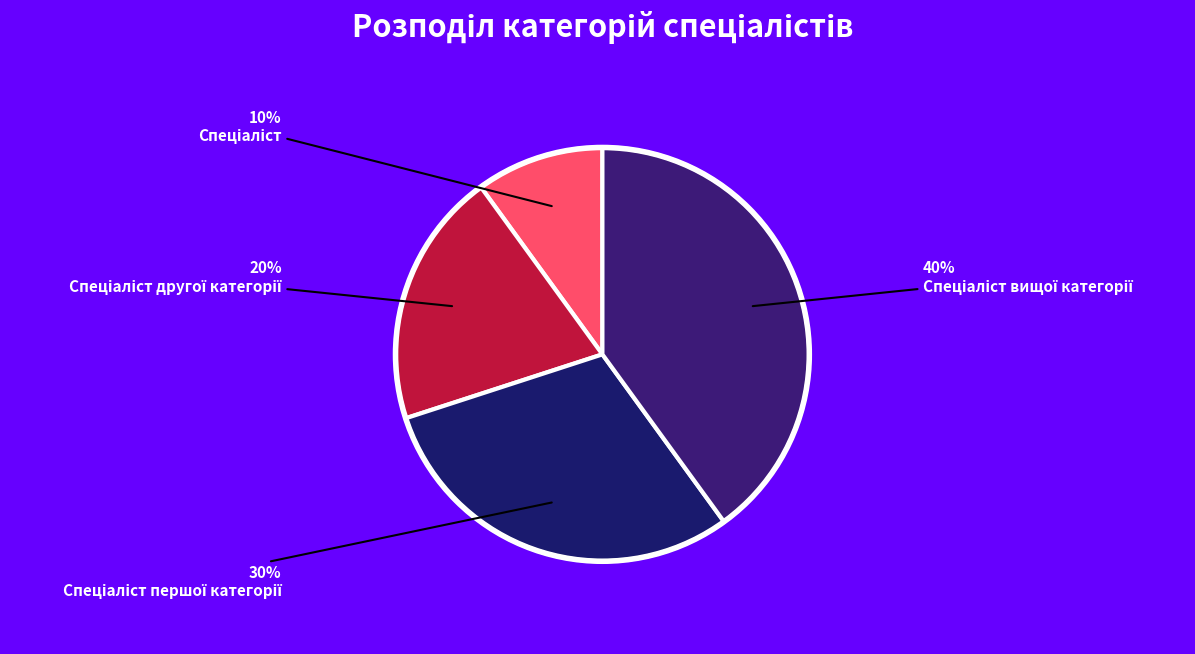

Which slice is the largest?

Спеціаліст вищої категорії